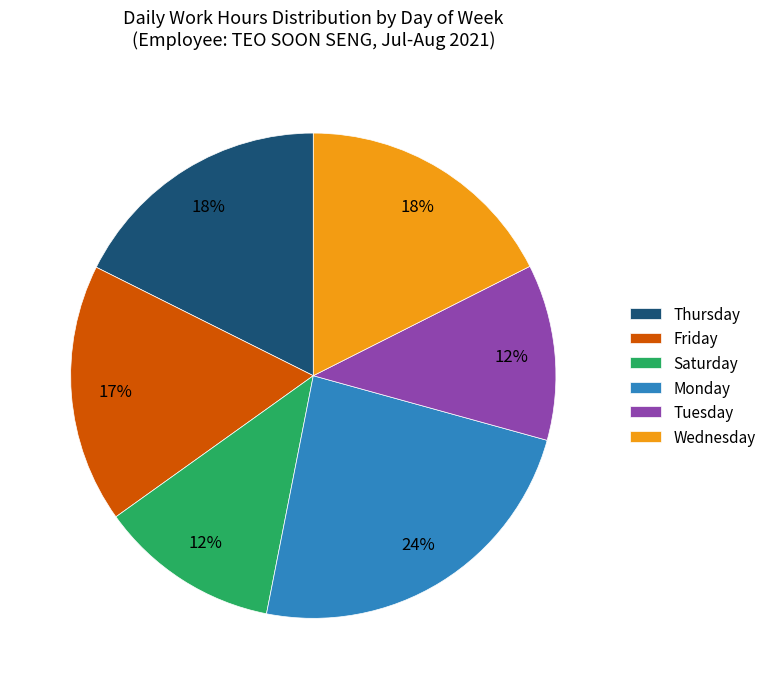

Between Wednesday and Monday, which is larger?

Monday